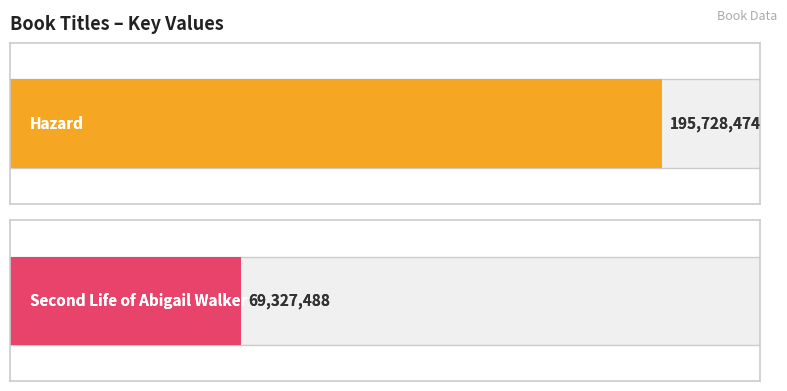

What is the change in value from Hazard to Second Life of Abigail Walker?

-126400986